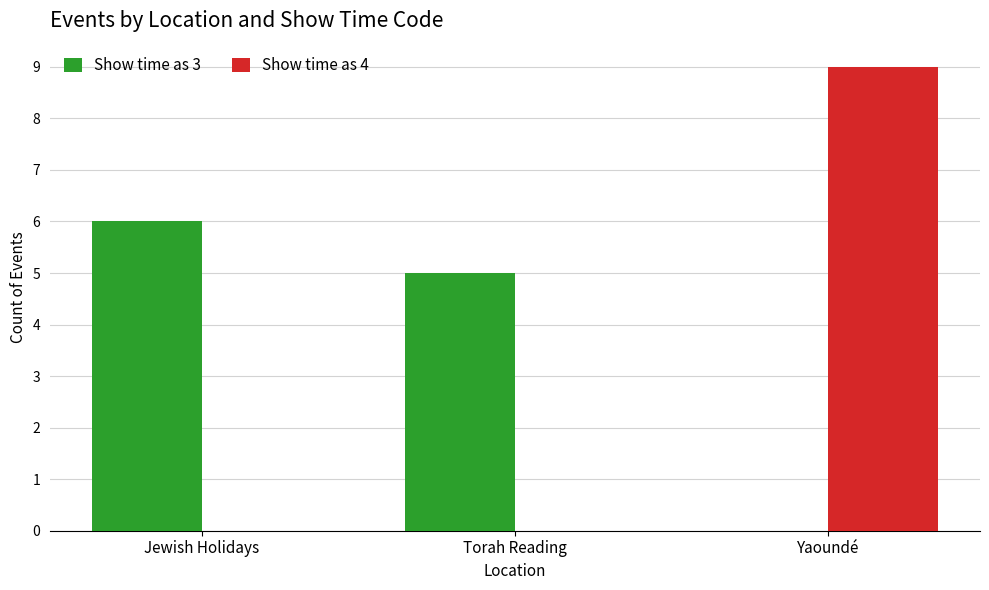

Which series has the largest total across all categories?

Show time as 3